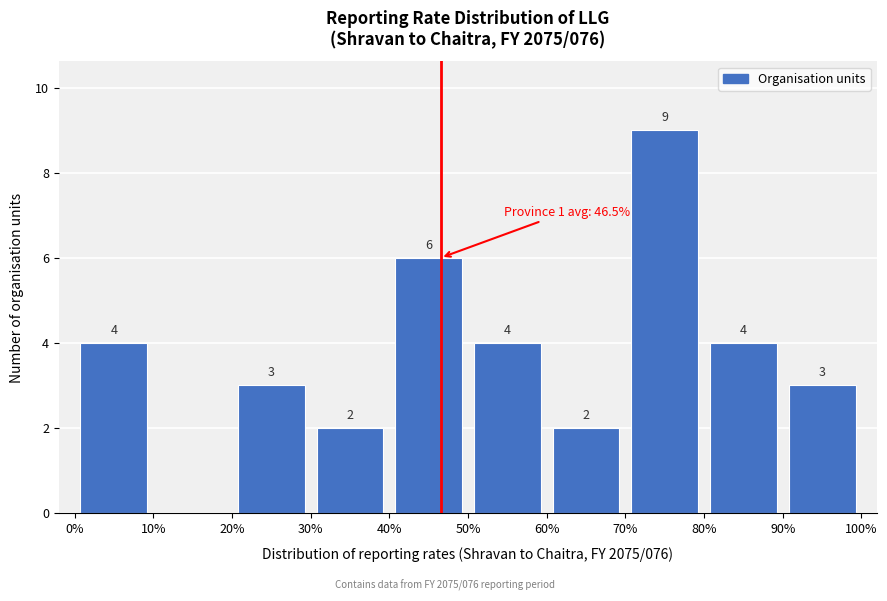

Over which range of the x-axis is the bar tallest?

70% to 80%